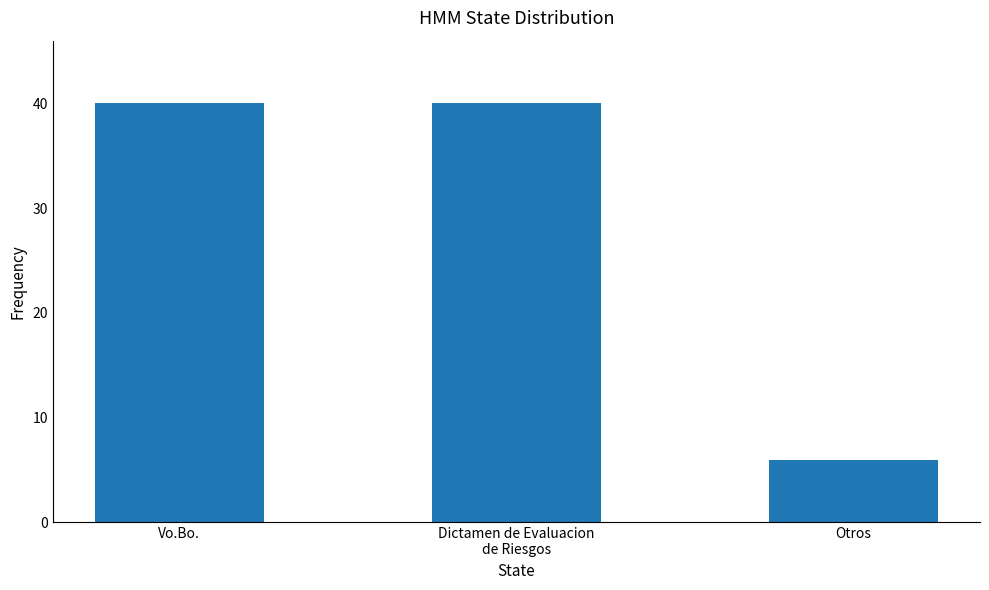

Reading left to right, list all the values displayed in this chart.

Vo.Bo.=40	Dictamen de Evaluacion
de Riesgos=40	Otros=6